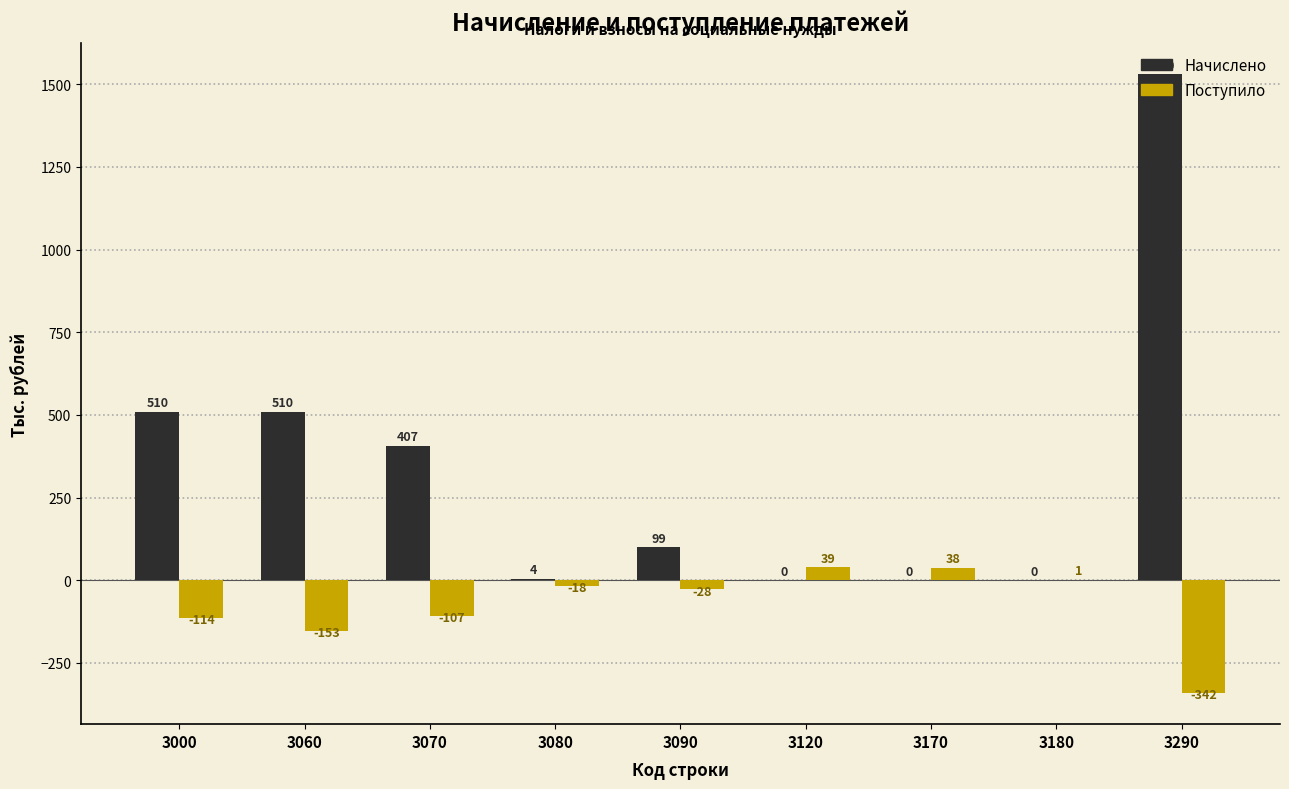

Is it true that Поступило equals -114 at 3000?

True